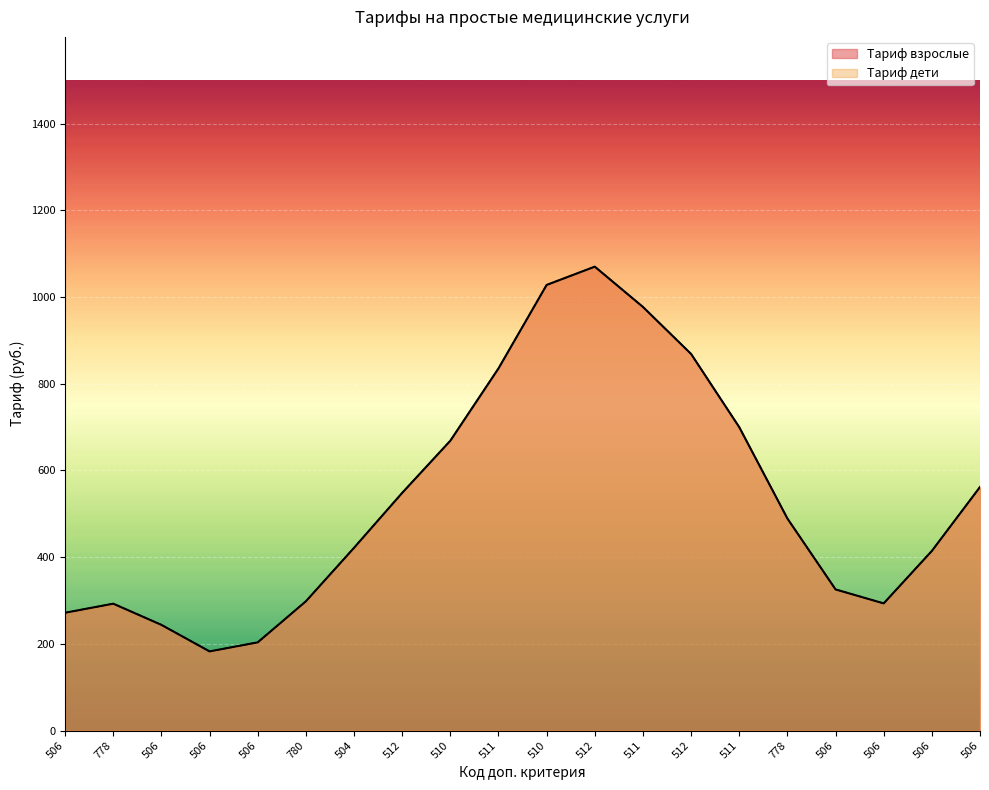

What is the sum of the Тариф дети values at 506 and 506?

253